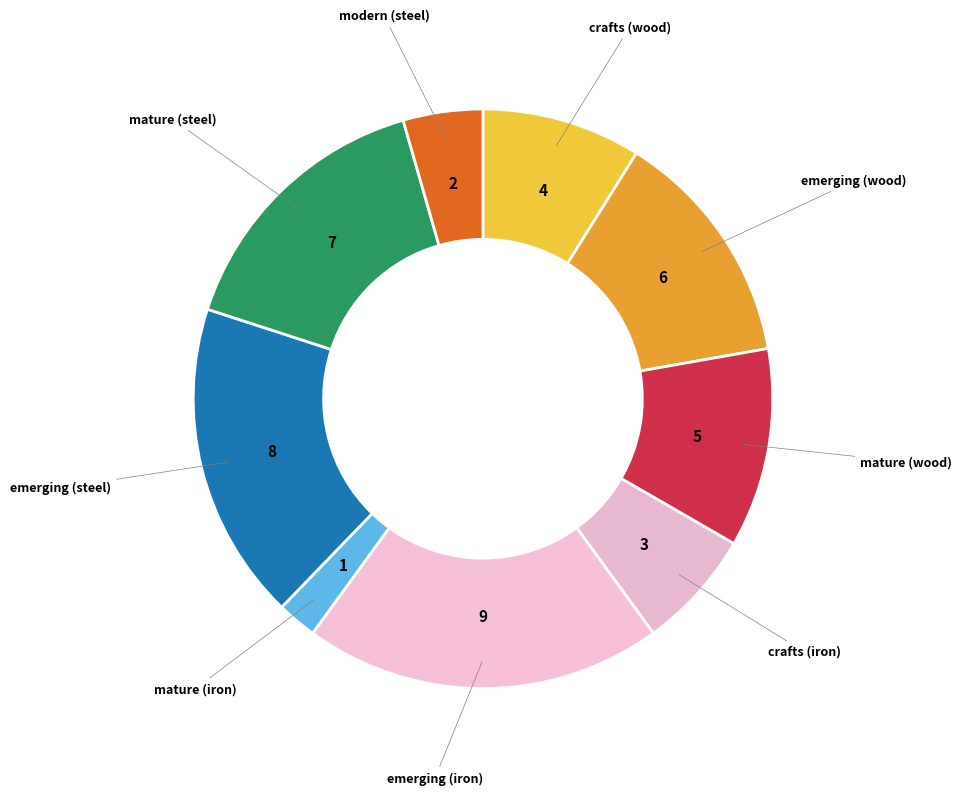

Is the sum of crafts (iron) and mature (iron) greater than half?

No